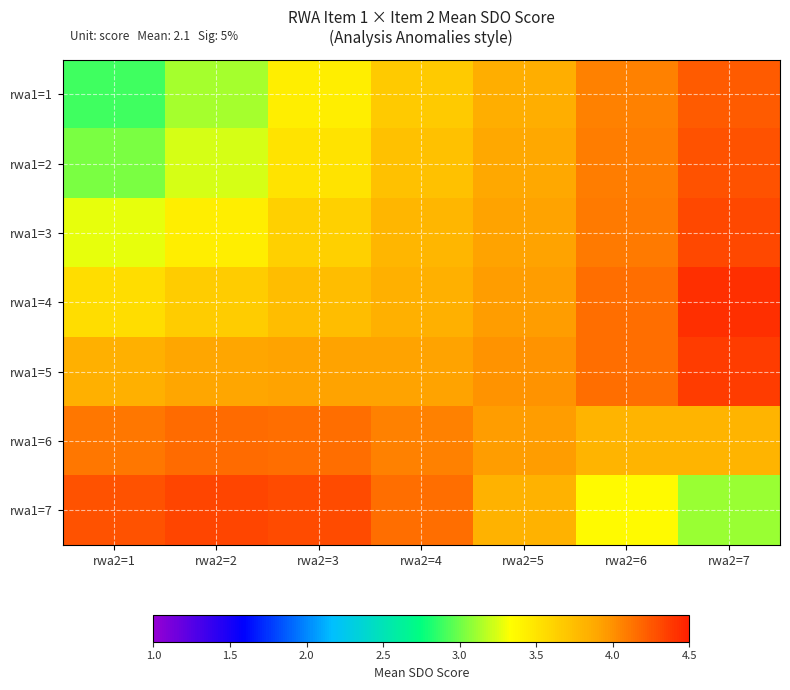

At rwa2=4, list the series in order from largest to smallest.

rwa1=7, rwa1=6, rwa1=5, rwa1=4, rwa1=3, rwa1=2, rwa1=1